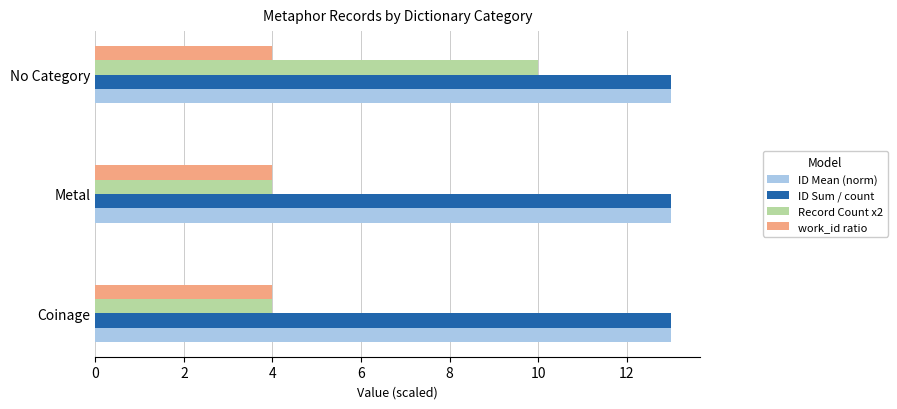

At which category is the sum across all series the highest?

No Category